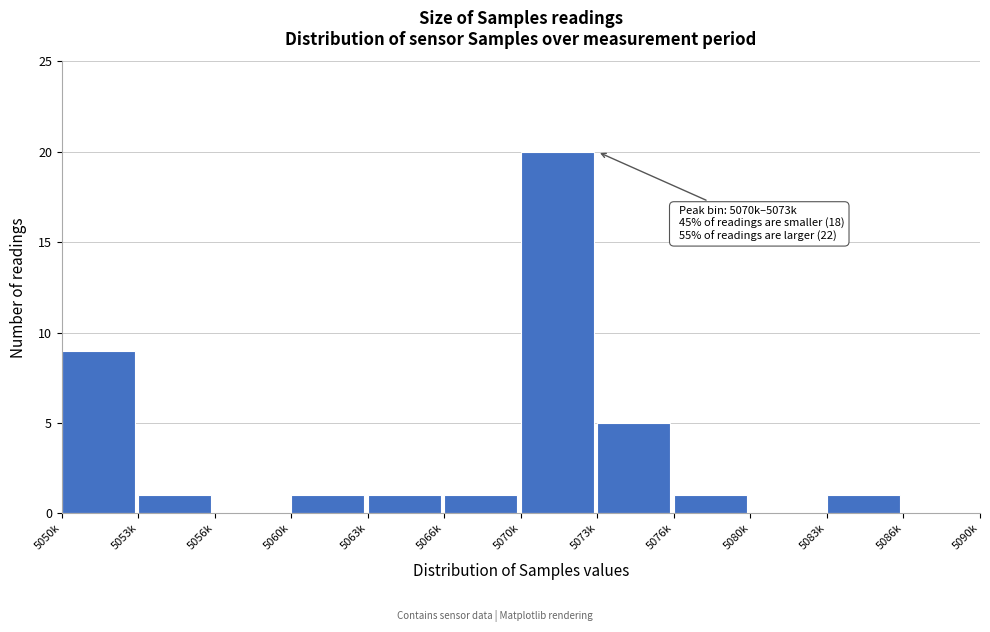

Reading left to right, transcribe all the data shown in this chart.

5050k=9	5053k=1	5056k=0	5060k=1	5063k=1	5066k=1	5070k=20	5073k=5	5076k=1	5080k=0	5083k=1	5086k=0